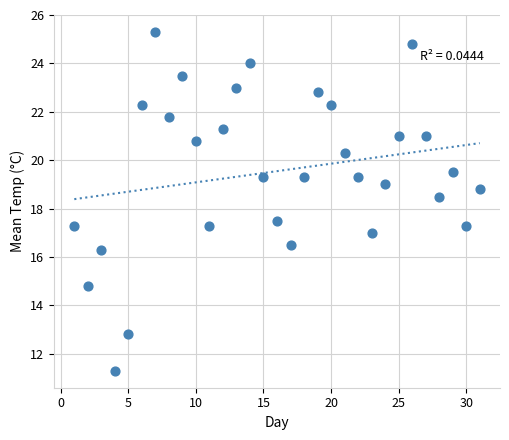

What is the range of X values (max minus min)?

30.0